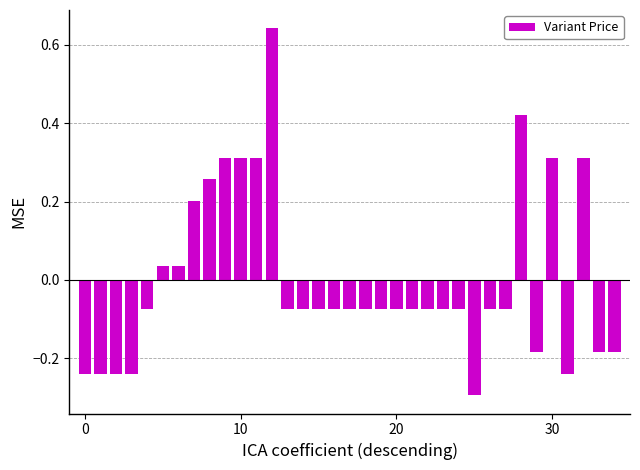

What is the difference between the maximum and second lowest values?

0.9